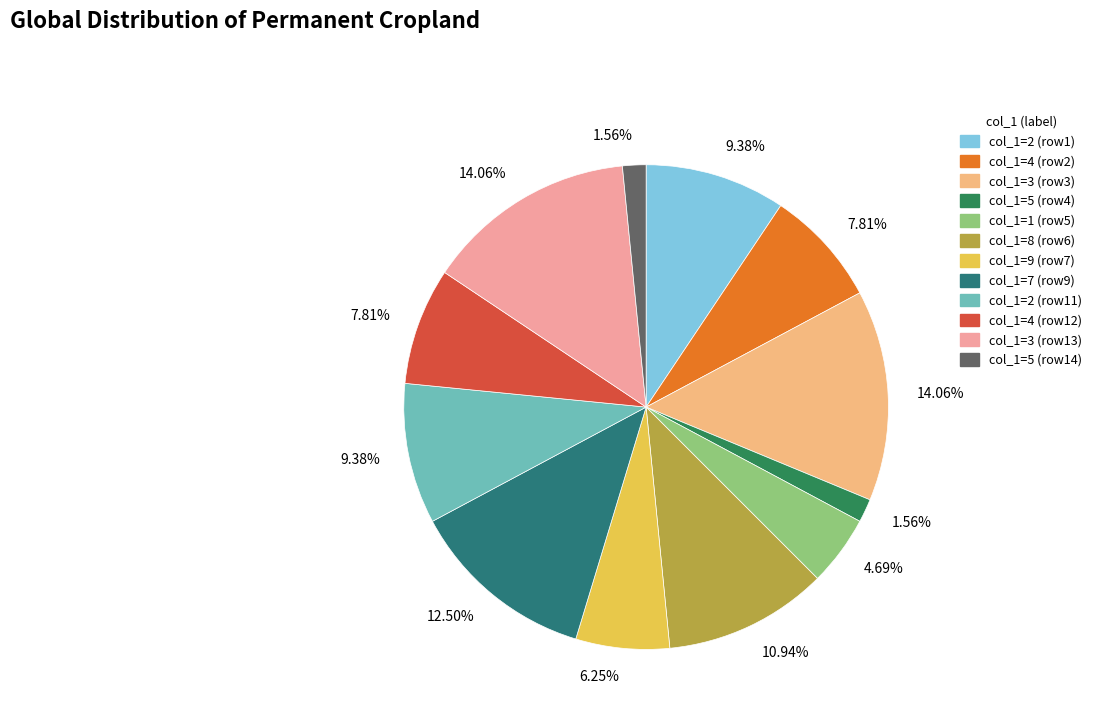

Is there a majority slice in this chart?

No